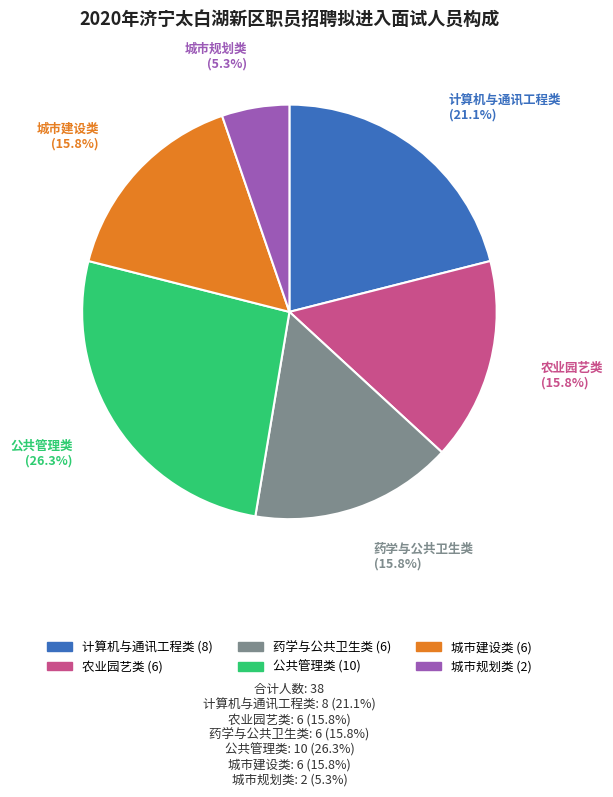

To the nearest percent, what portion does 计算机与通讯工程类 represent?

21%